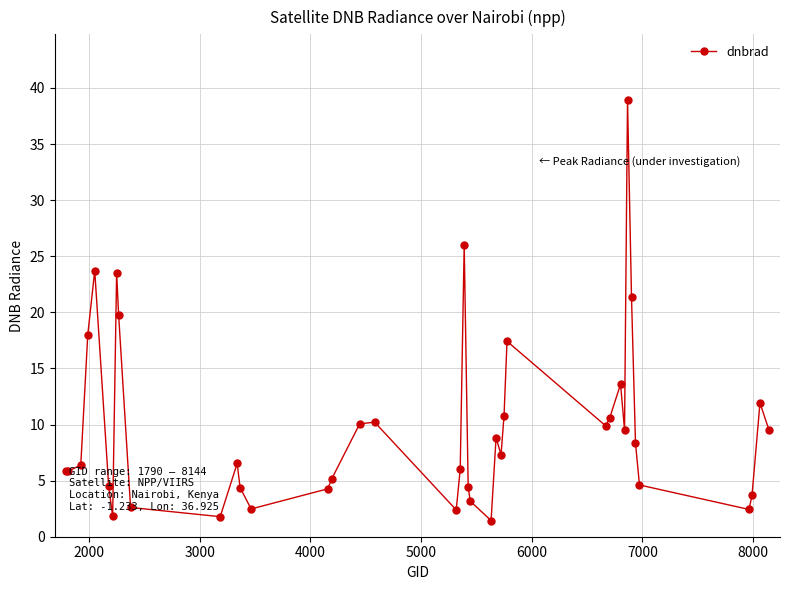

What is the value of the 9th point from the left?

19.8